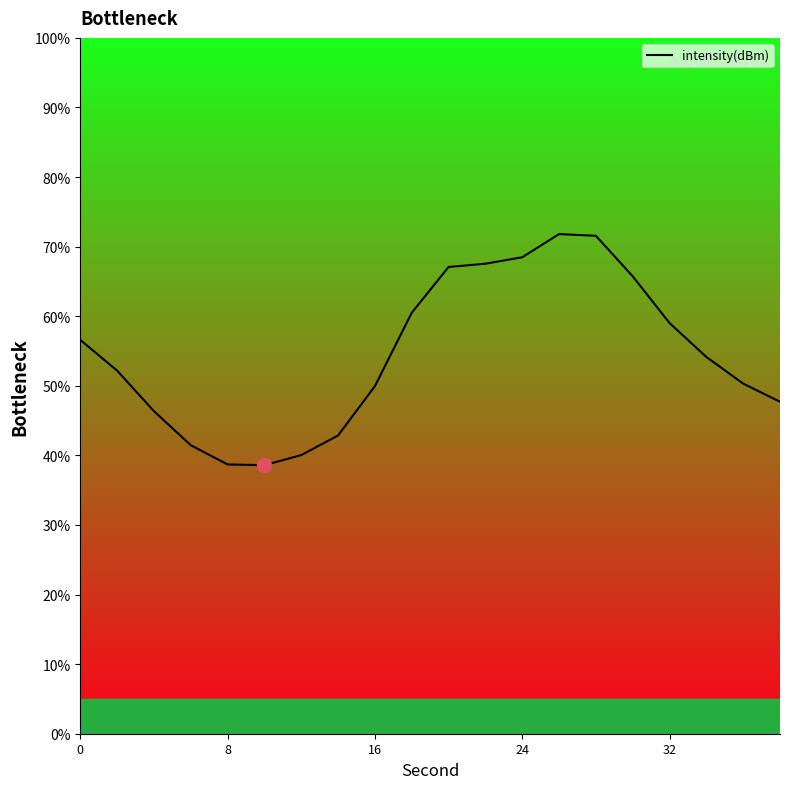

True or false: the data has more than 0 interior local peaks.

True